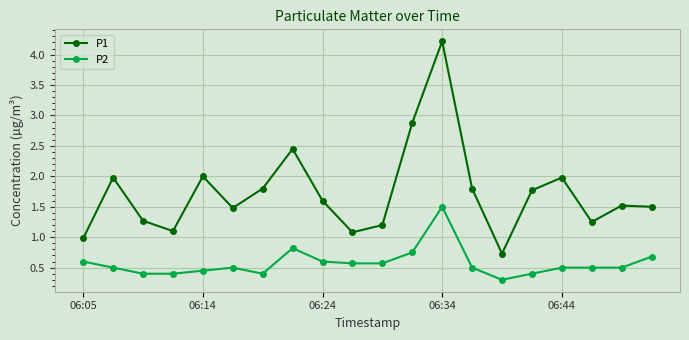

Count the number of data series in this chart.

2